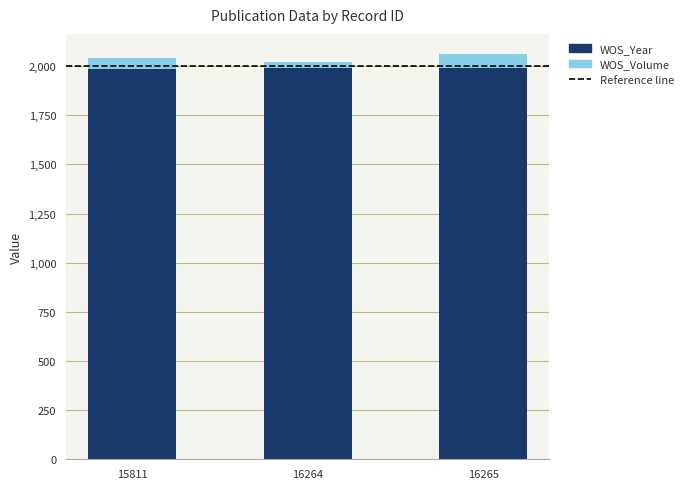

What is the maximum value for WOS_Year?

1993